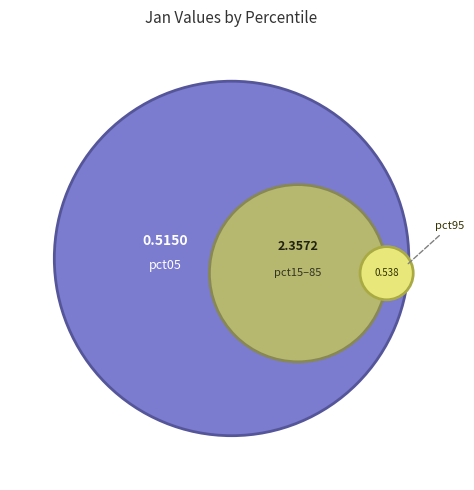

Is it true that pct95 is 26% of the pie?

False